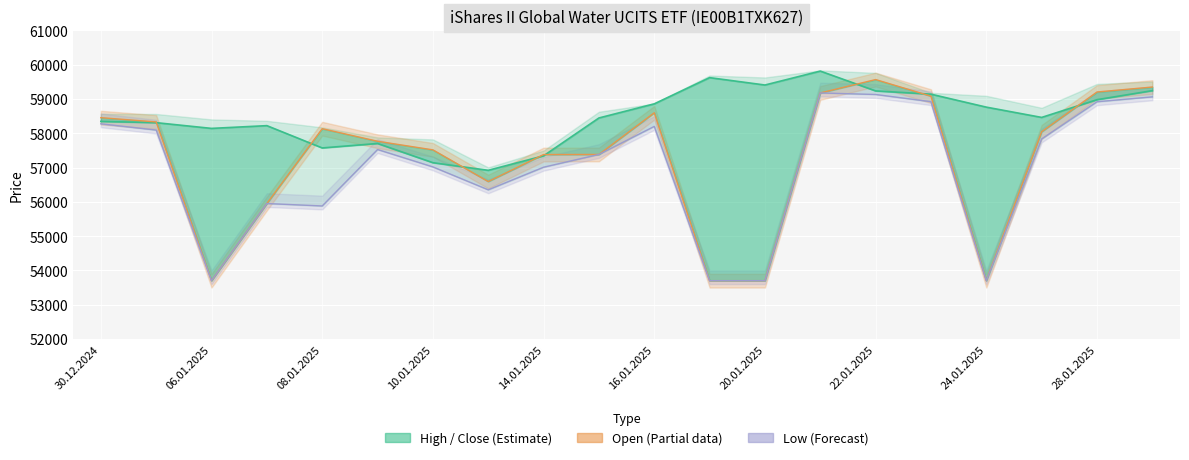

Reading left to right, transcribe all the data shown in this chart.

Close: 58345	58308	58141	58221	57571	57701	57141	56918	57341	58445	58857	59621	59406	59812	59234	59139	58761	58461	58978	59242
Open: 58454	58329	53700	55950	58132	57766	57515	56591	57378	57381	58596	53700	53700	59175	59565	59081	53700	58043	59202	59347
Low: 58275	58092	53700	55950	55879	57525	57018	56350	57009	57381	58199	53700	53700	59175	59130	58920	53700	57833	58918	59061